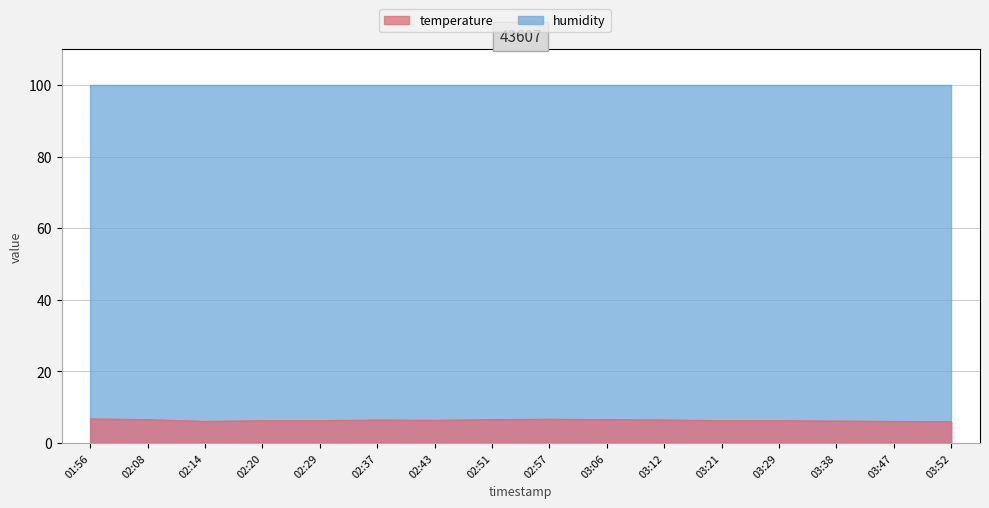

True or false: the data shows 6.5 at 03:06.

True